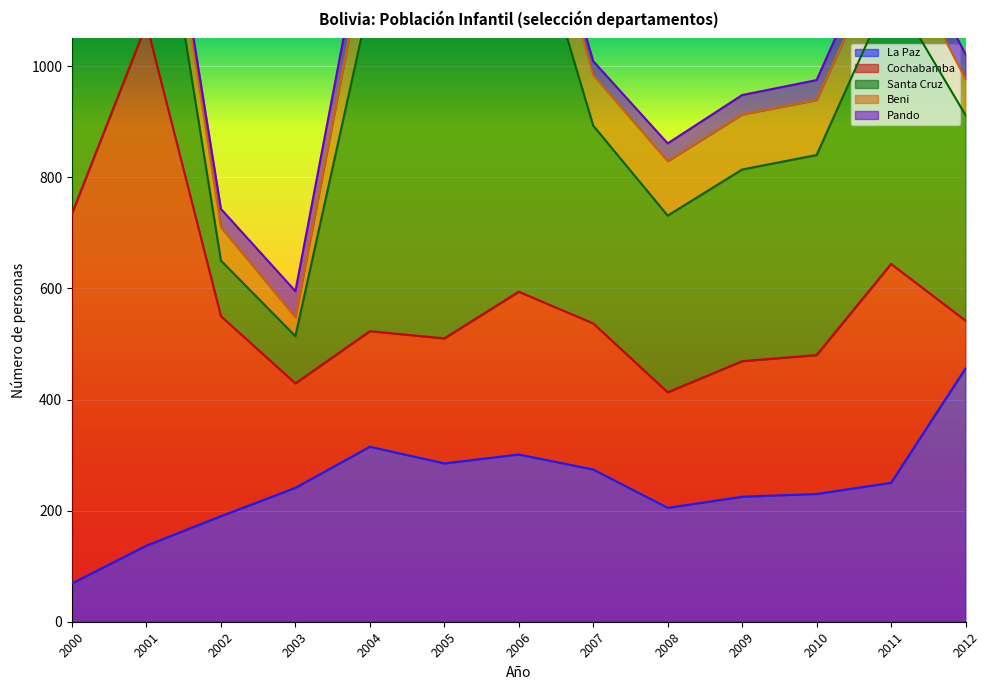

Which series has the largest total across all categories?

Santa Cruz